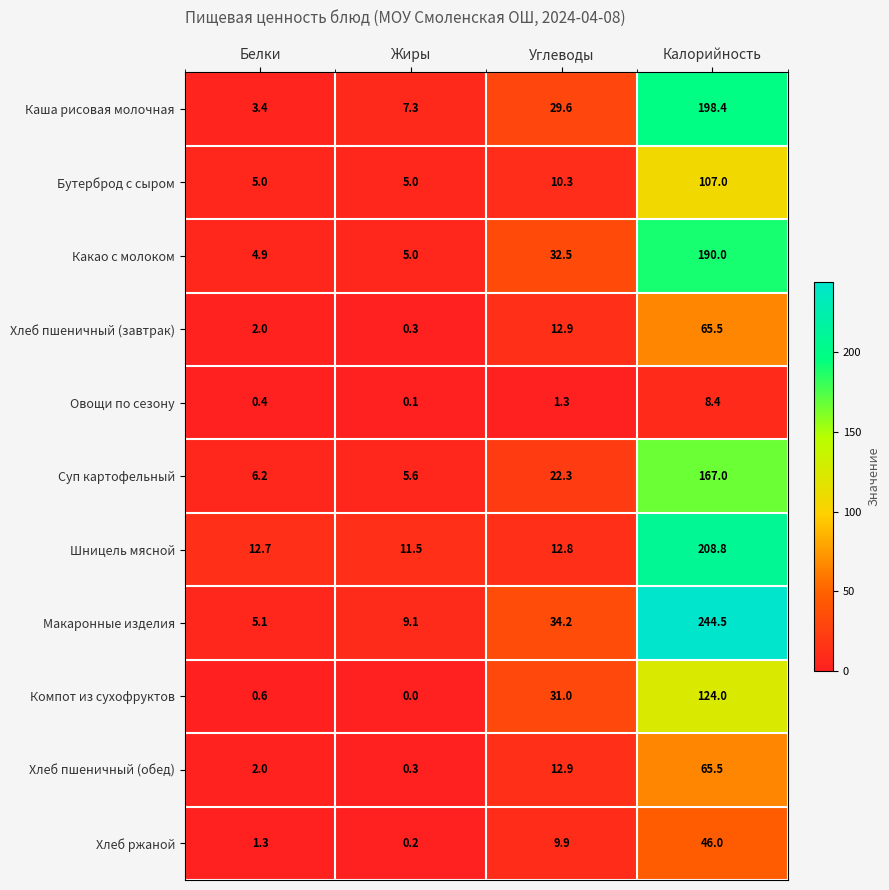

The Компот из сухофруктов series shows 0.6 at Белки. True or false?

True